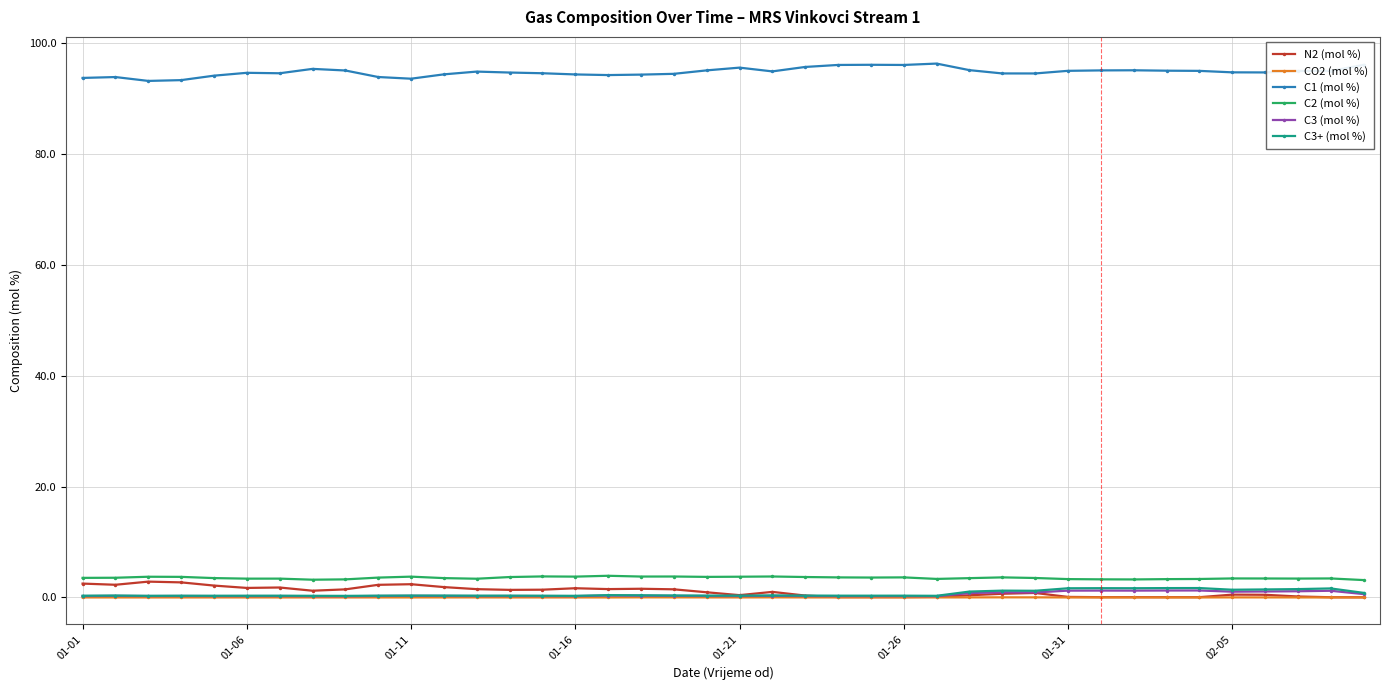

At how many categories does at least one series exceed 51?

40